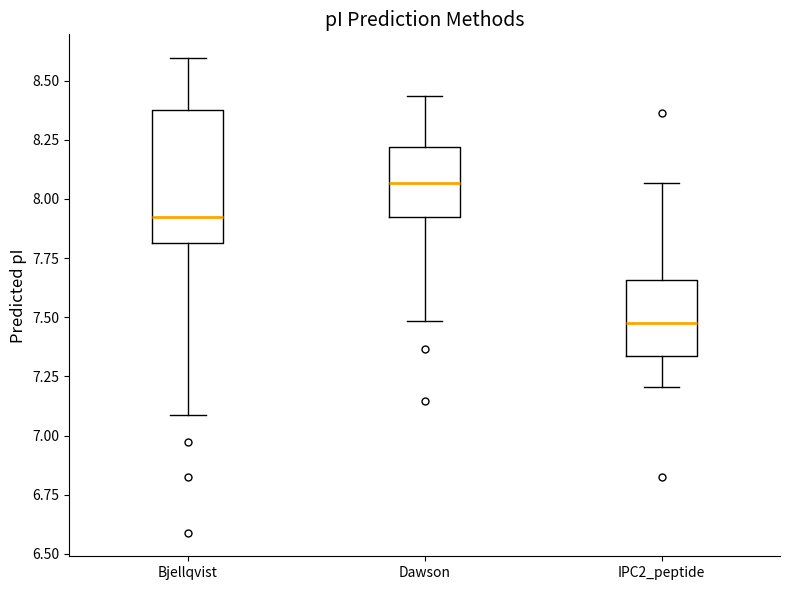

Where is the upper edge of the box for IPC2_peptide on the y-axis? The values are not printed on the chart, so give them approximately, as read against the axis.

7.65